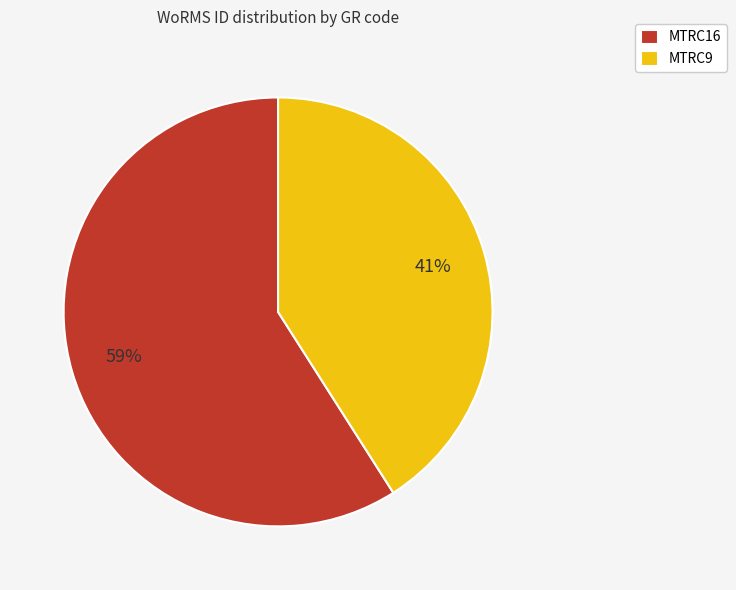

How many segments does this pie chart have?

2